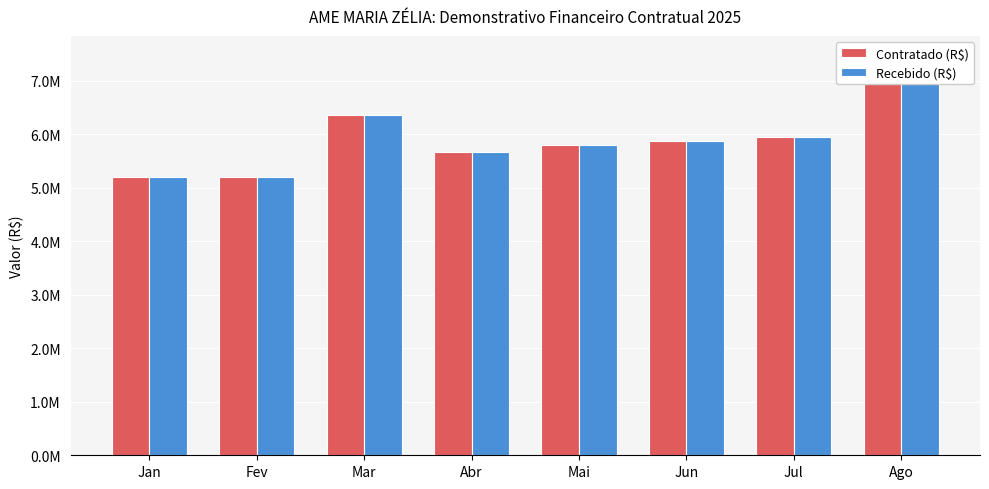

Which series has the largest range (max minus min)?

Contratado (R$)